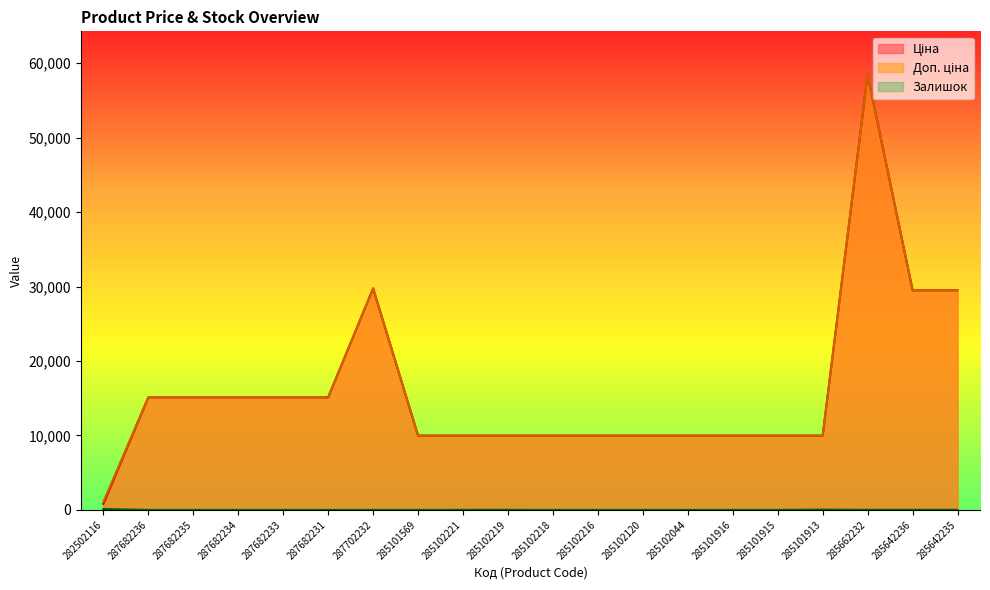

Which series has the largest total across all categories?

Доп. ціна